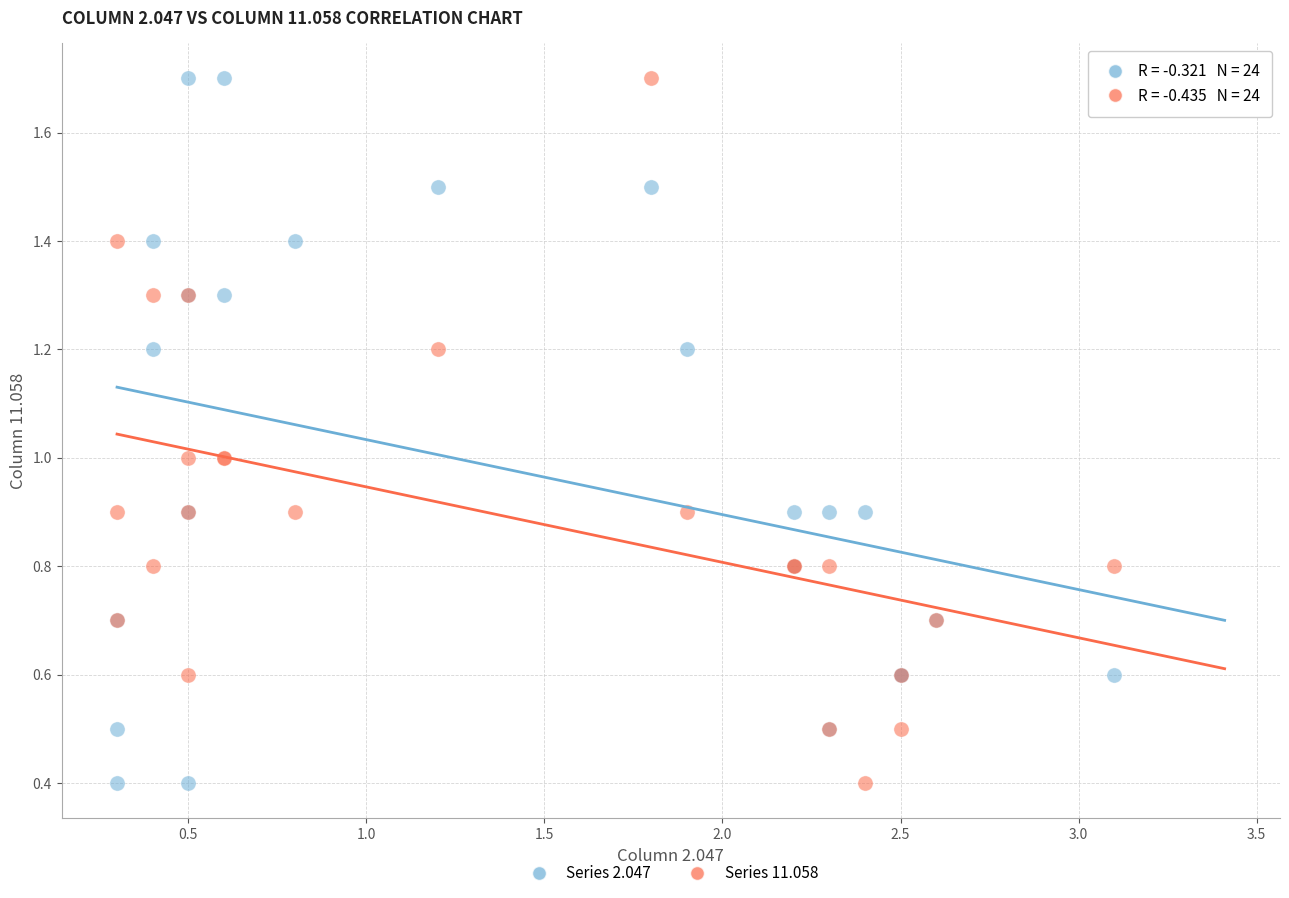

What is the X range (max minus min) for the scatter plot?

2.8